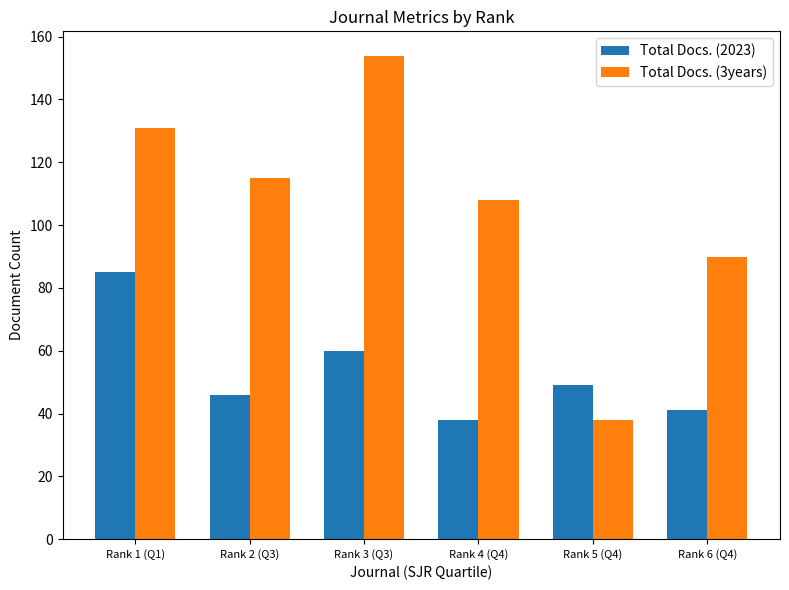

At which label does Total Docs. (2023) first exceed 49?

Rank 1 (Q1)